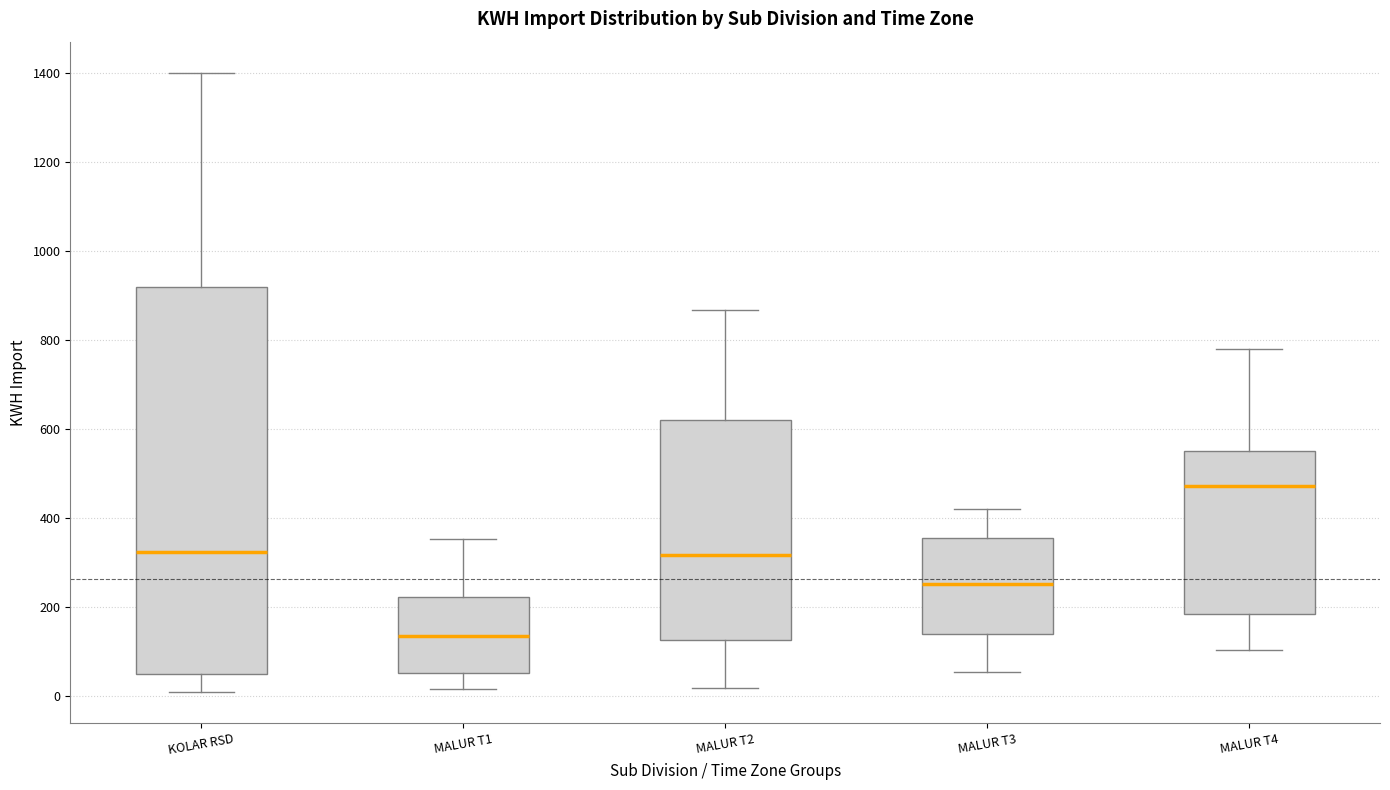

Reading left to right, read every box against the y-axis: the position of its median line, the range the box covers, and the ends of its whiskers. The values are not printed on the chart, so give them approximately, as read against the axis.

KOLAR RSD: median 320, box 40 to 920, whiskers 0 to 1400
MALUR T1: median 140, box 60 to 220, whiskers 20 to 360
MALUR T2: median 320, box 120 to 620, whiskers 20 to 860
MALUR T3: median 260, box 140 to 360, whiskers 60 to 420
MALUR T4: median 480, box 180 to 560, whiskers 100 to 780